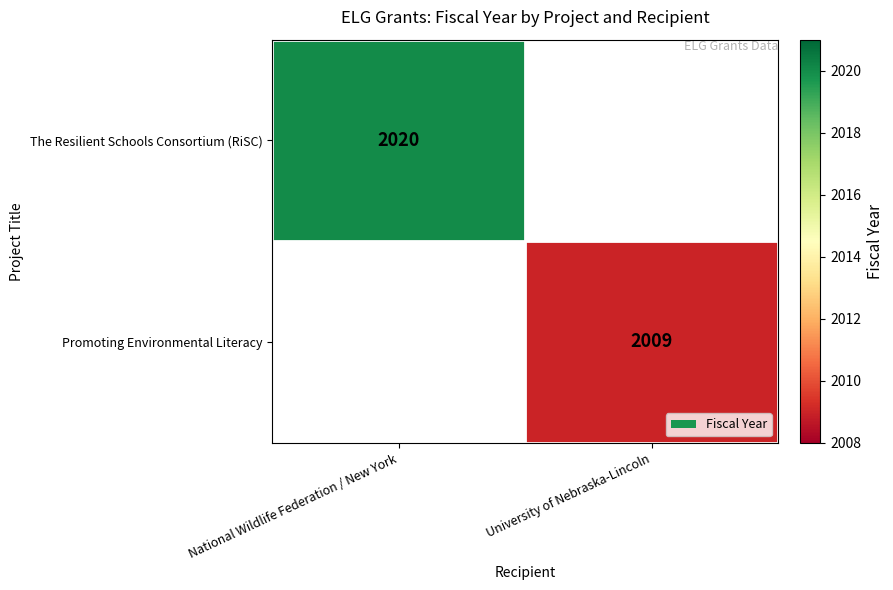

True or false: Promoting Environmental Literacy has a value of 3578 at University of Nebraska-Lincoln.

False